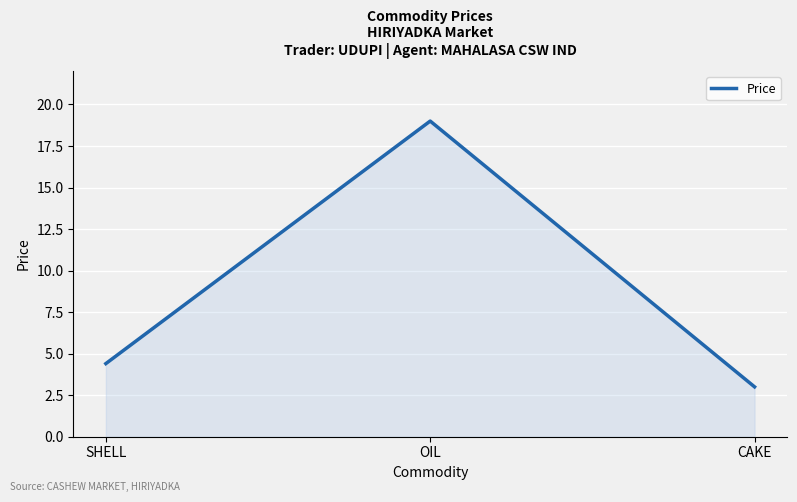

How many series are shown in this chart?

1